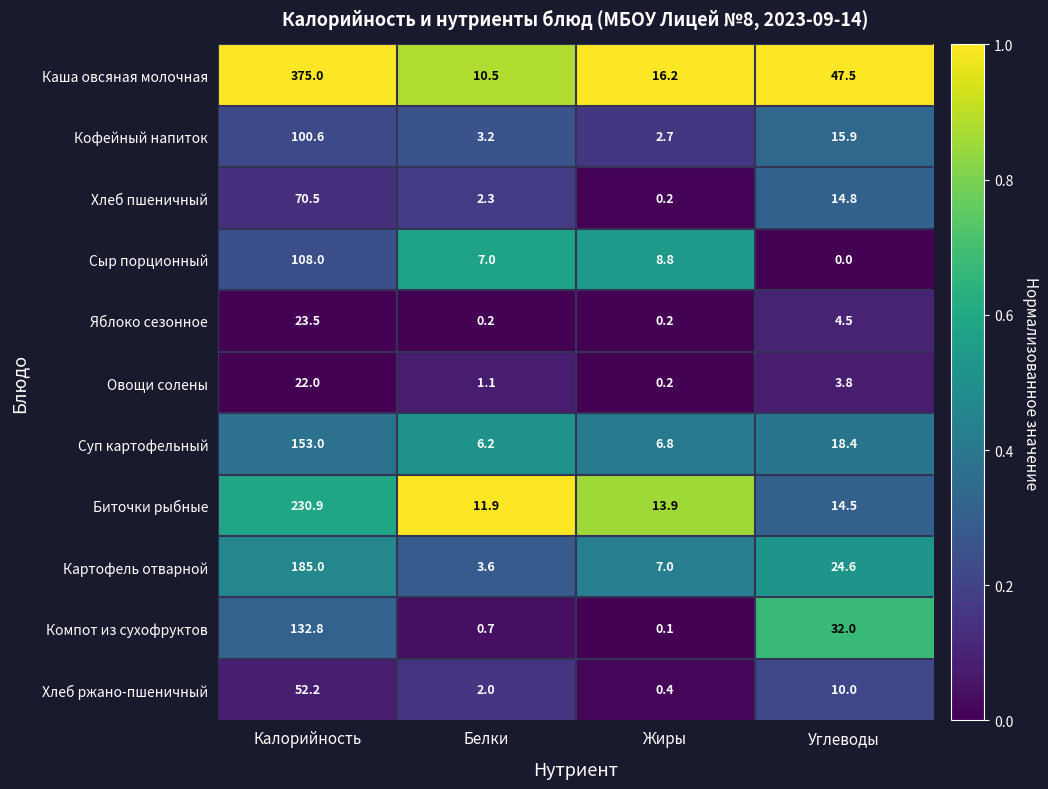

Rank the series at Белки from highest to lowest value.

Биточки рыбные, Каша овсяная молочная, Сыр порционный, Суп картофельный, Картофель отварной, Кофейный напиток, Хлеб пшеничный, Хлеб ржано-пшеничный, Овощи солены, Компот из сухофруктов, Яблоко сезонное